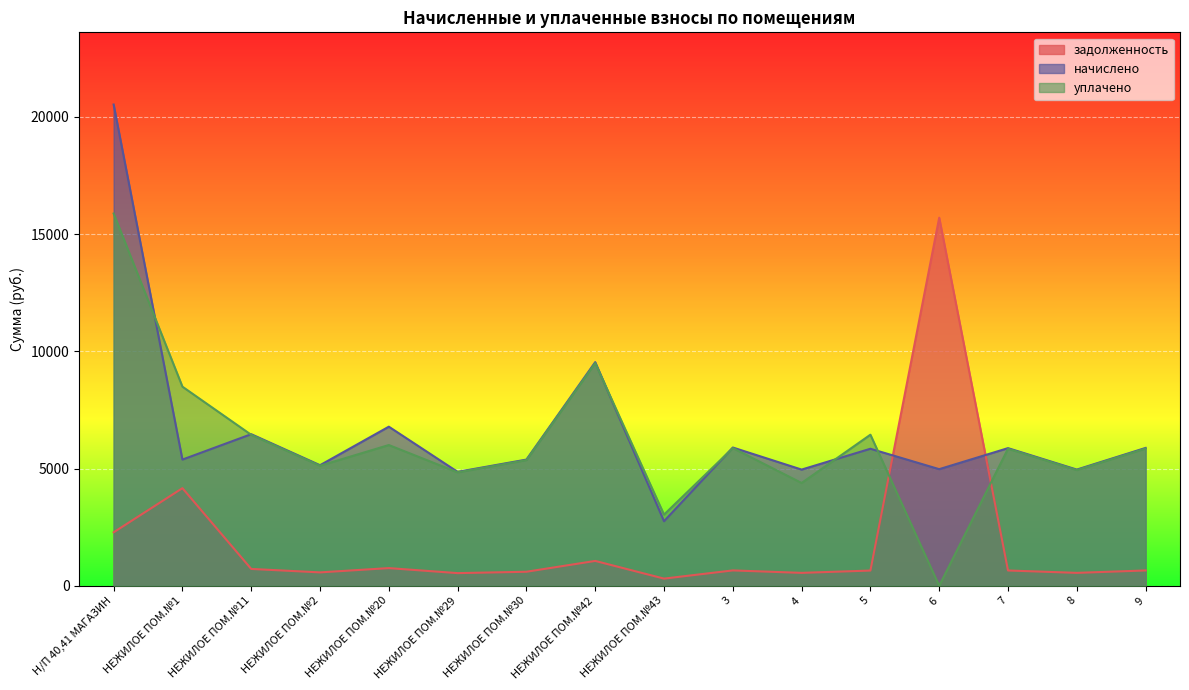

How many lines are shown in the chart?

3